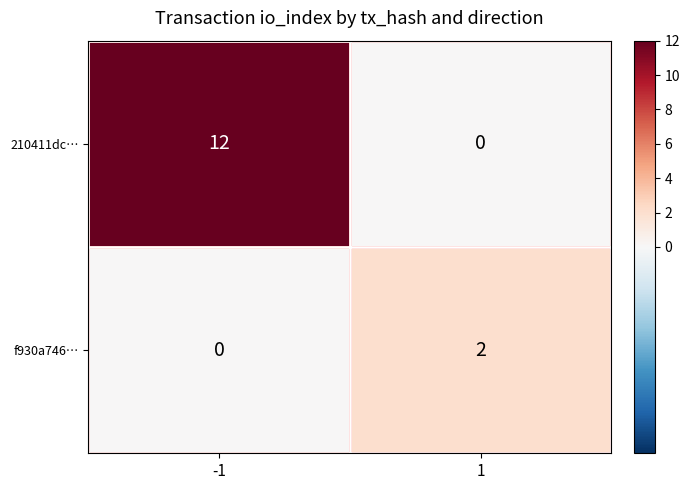

Is it true that 210411dc… equals 0 at 1?

True